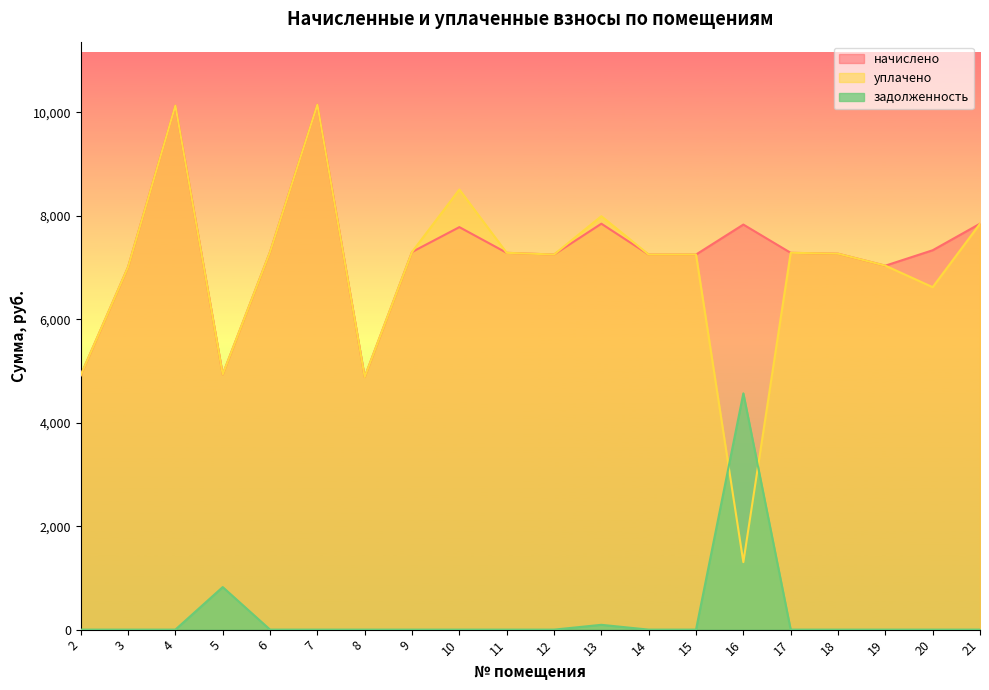

What are all the series names shown in the legend?

начислено, уплачено, задолженность